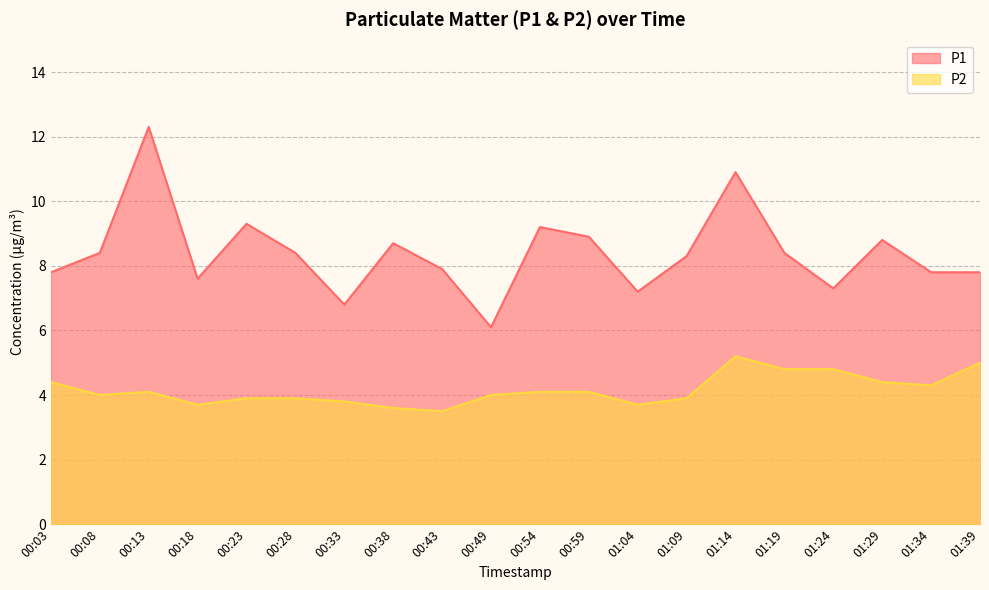

The P1 series shows 21.6 at 00:13. True or false?

False